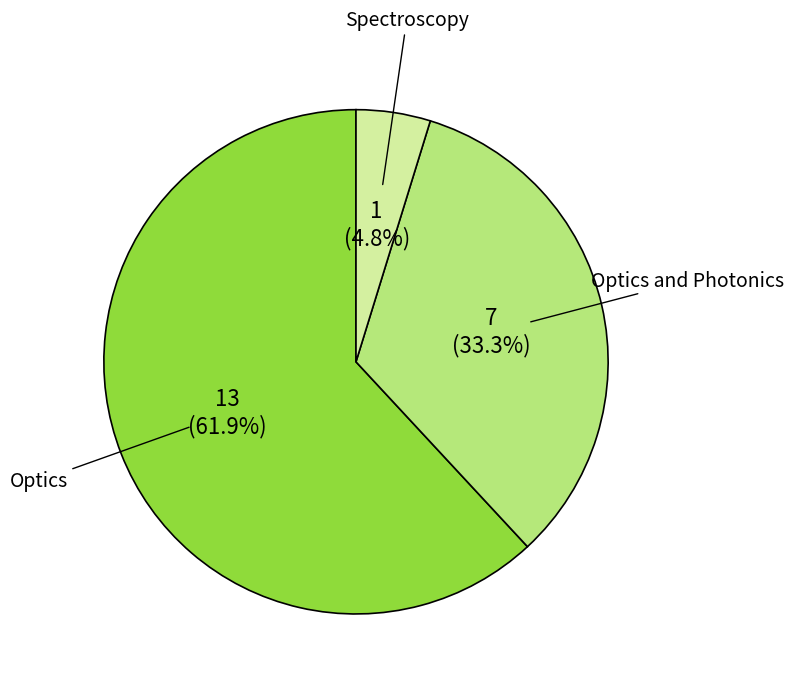

What is the majority slice?

Optics